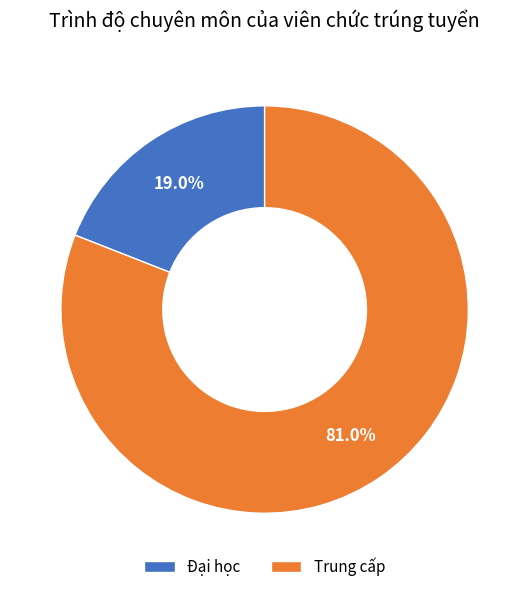

To the nearest percent, what portion does Trung cấp represent?

81%